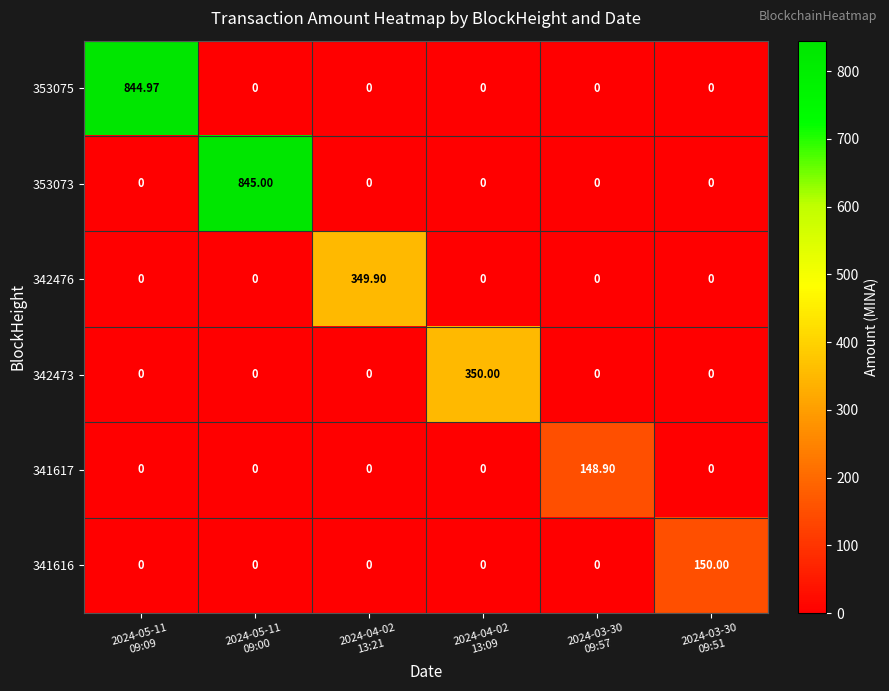

Which series has the largest range (max minus min)?

353073